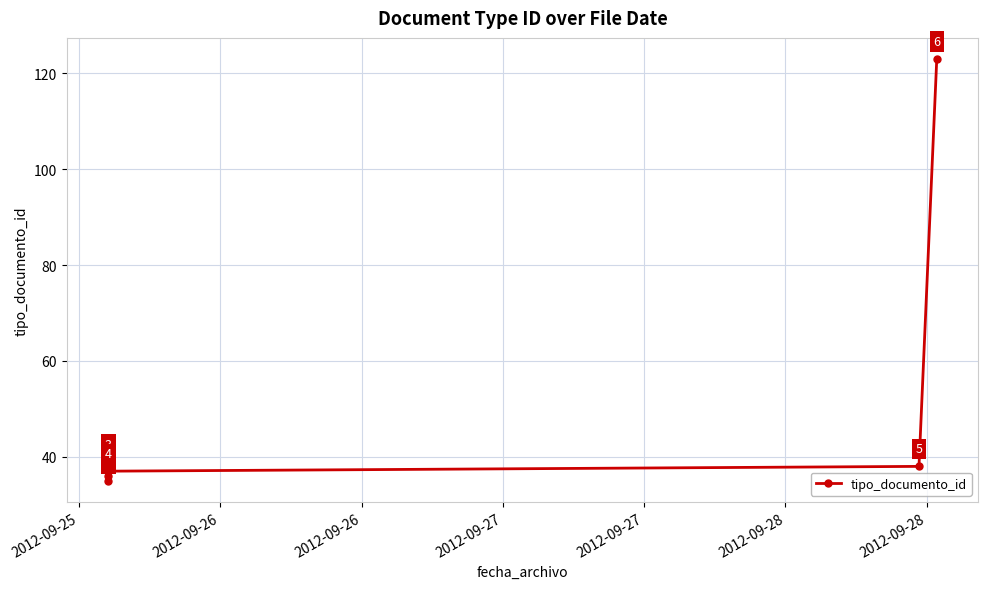

The chart shows a value of 194 at 2012-09-28. True or false?

False